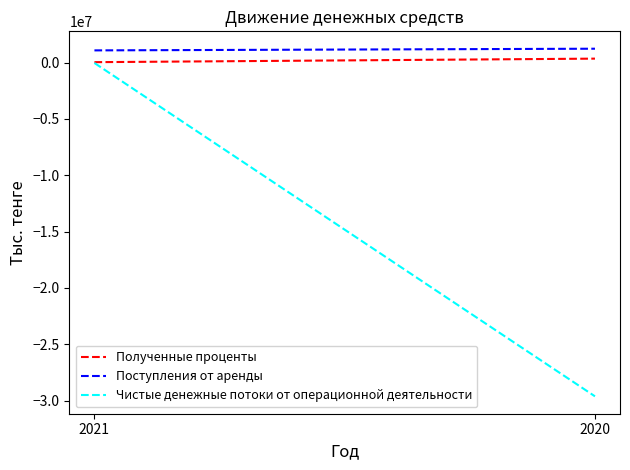

What is the spread (max minus min) of values at 2021?

1119370